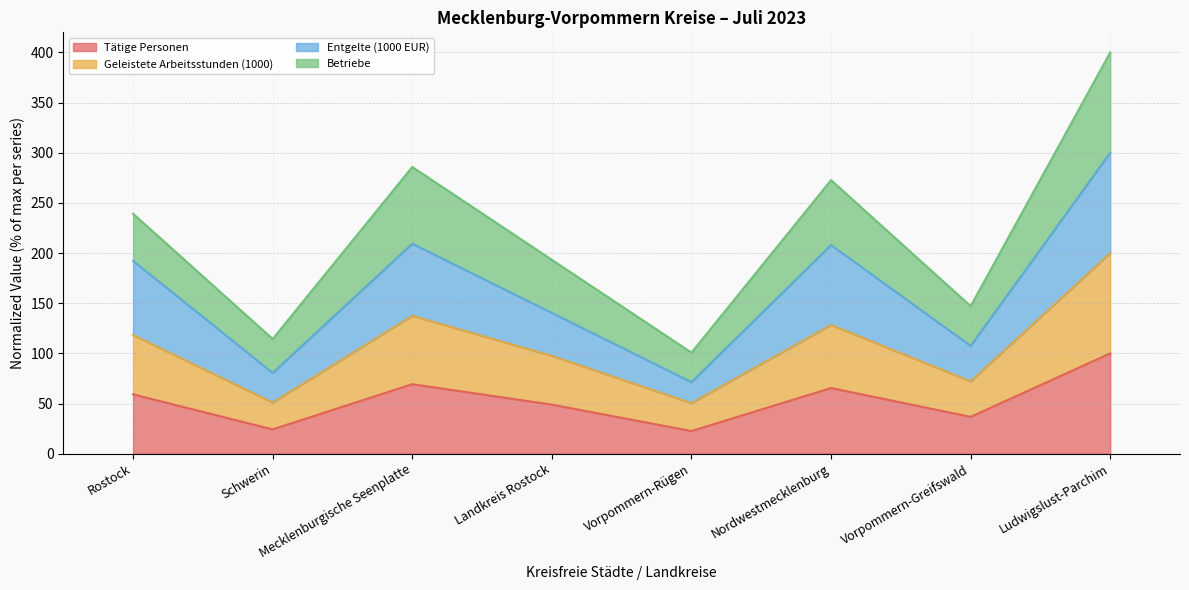

True or false: Geleistete Arbeitsstunden (1000) and Entgelte (1000 EUR) intersect in this chart.

False